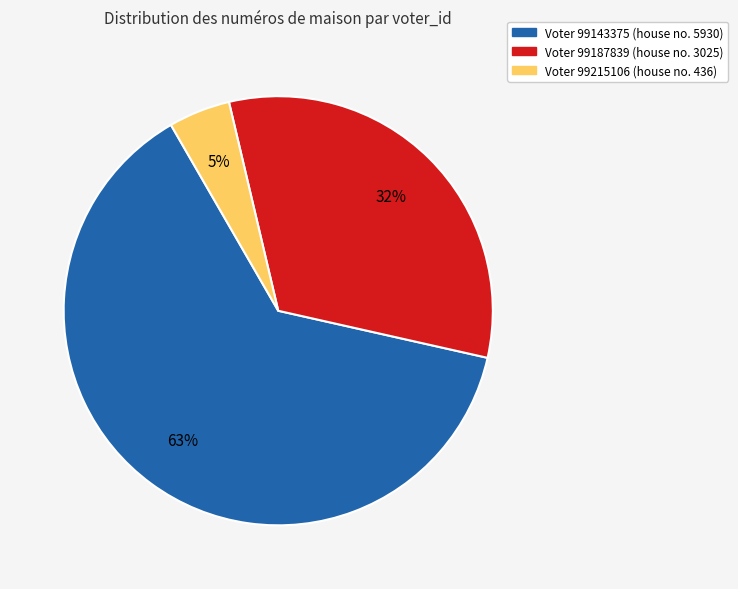

Is there a majority slice in this chart?

Yes